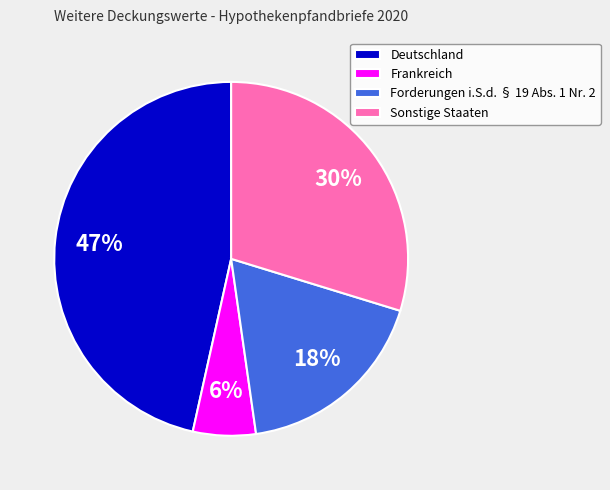

Rank the categories by value from highest to lowest.

Deutschland, Sonstige Staaten, Forderungen i.S.d. § 19 Abs. 1 Nr. 2, Frankreich